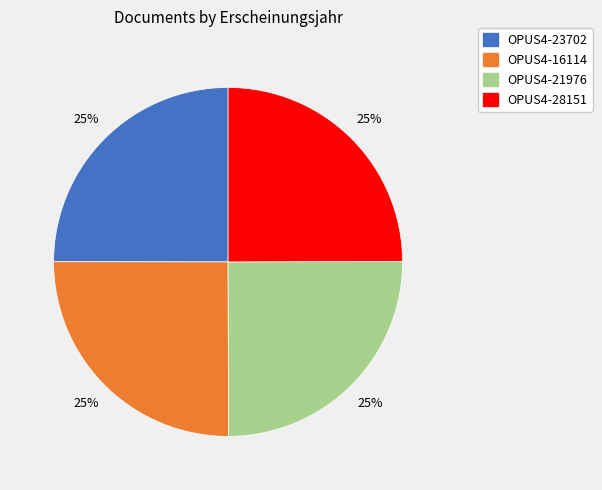

Does OPUS4-28151 represent more than half of the total?

No